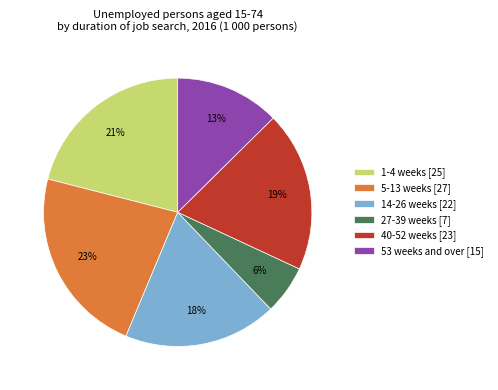

Is it true that 27-39 weeks is 6% of the pie?

True